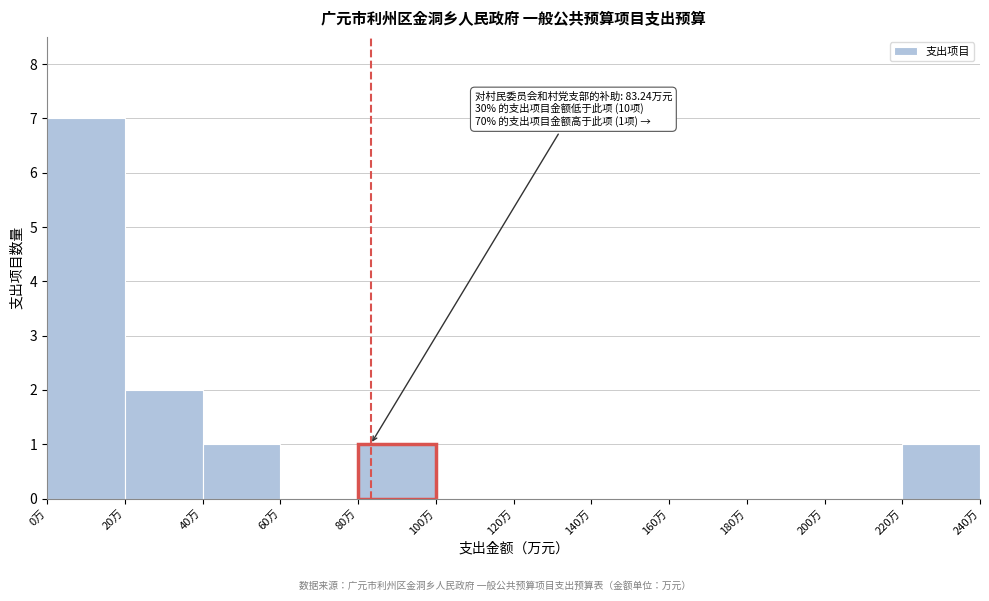

Which range on the x-axis has the tallest bar?

0 to 20